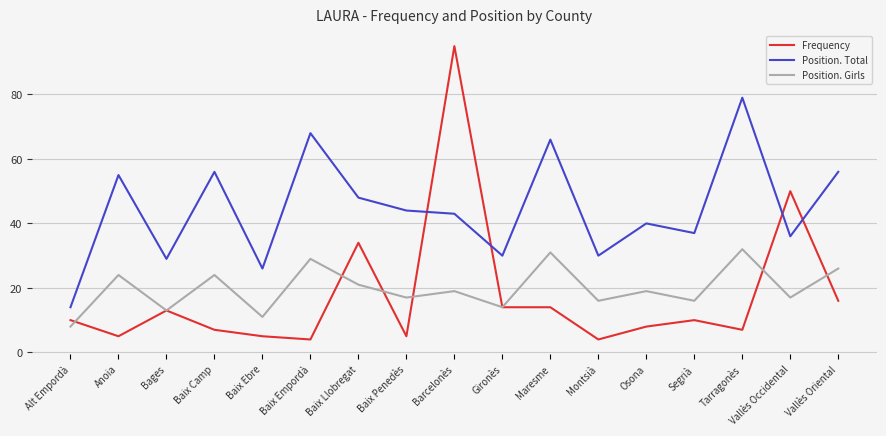

True or false: Frequency has a value of 22 at Maresme.

False